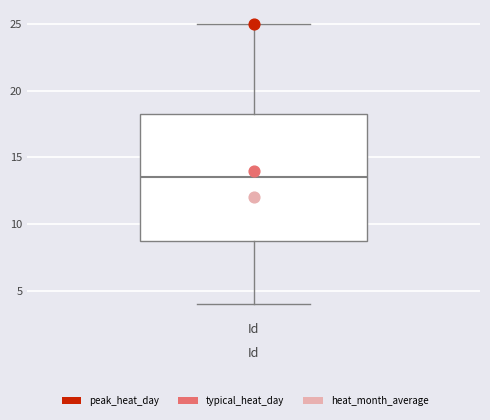

Transcribe this box plot: give where the median line is, the range the box spans, and where the two whiskers end, as read against the y-axis. The values are not printed on the chart, so give them approximately, as read against the axis.

median 13.5, box 9.0 to 18.5, whiskers 4.0 to 25.0